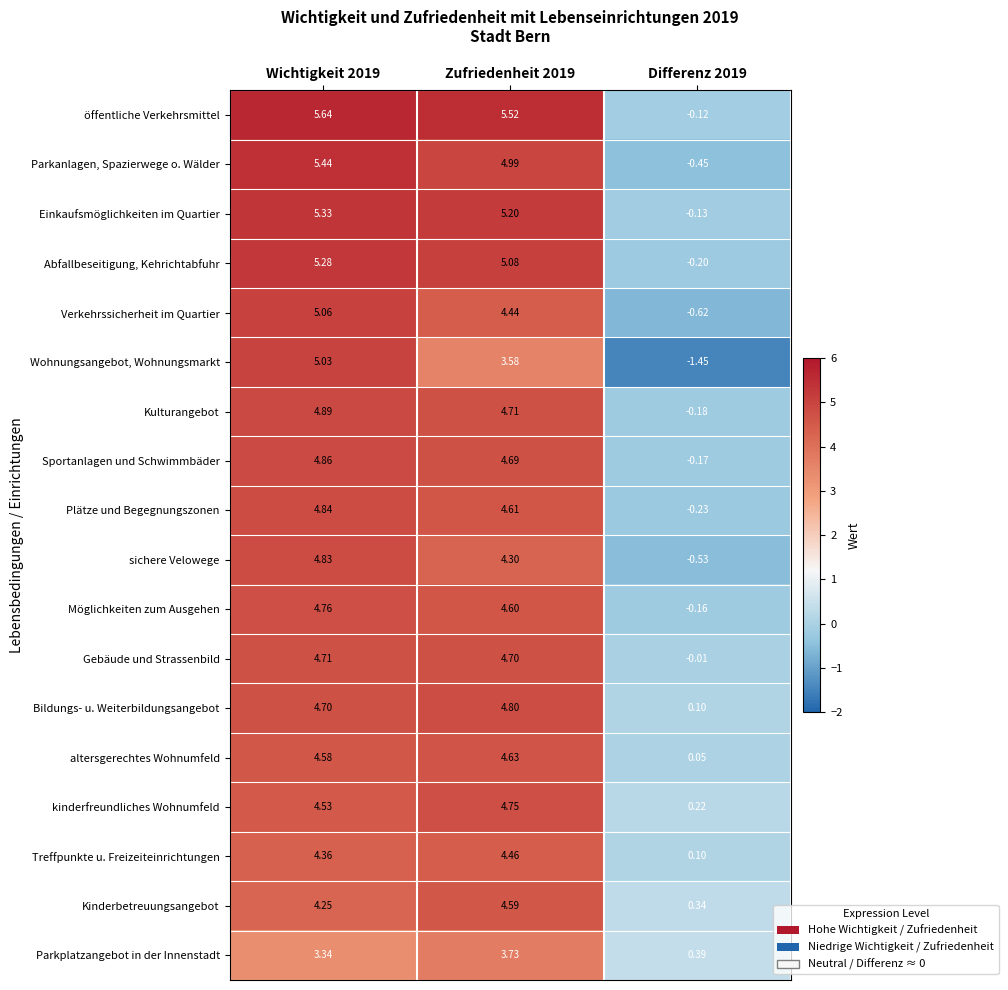

Between Zufriedenheit 2019 and Differenz 2019, which series saw the biggest shift?

öffentliche Verkehrsmittel